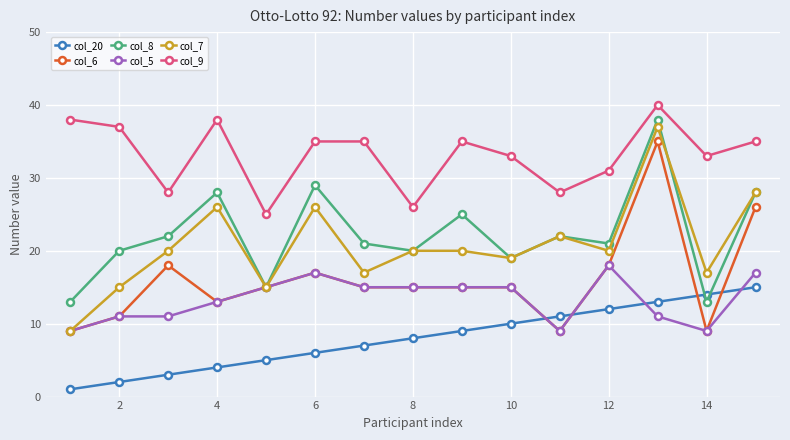

True or false: col_8 has more than 0 interior local peaks.

True